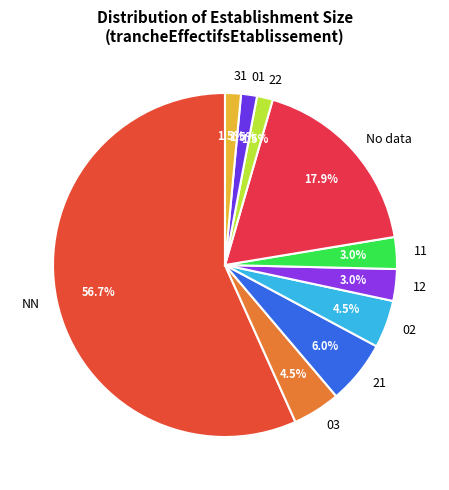

Which slice is the largest?

NN